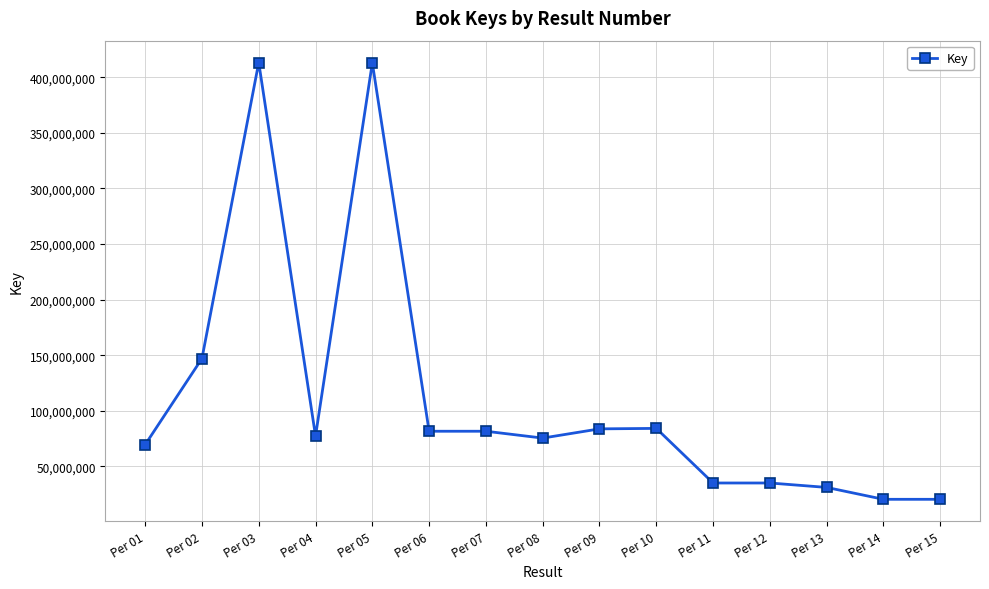

Between Per 12 and Per 15, which is larger?

Per 12